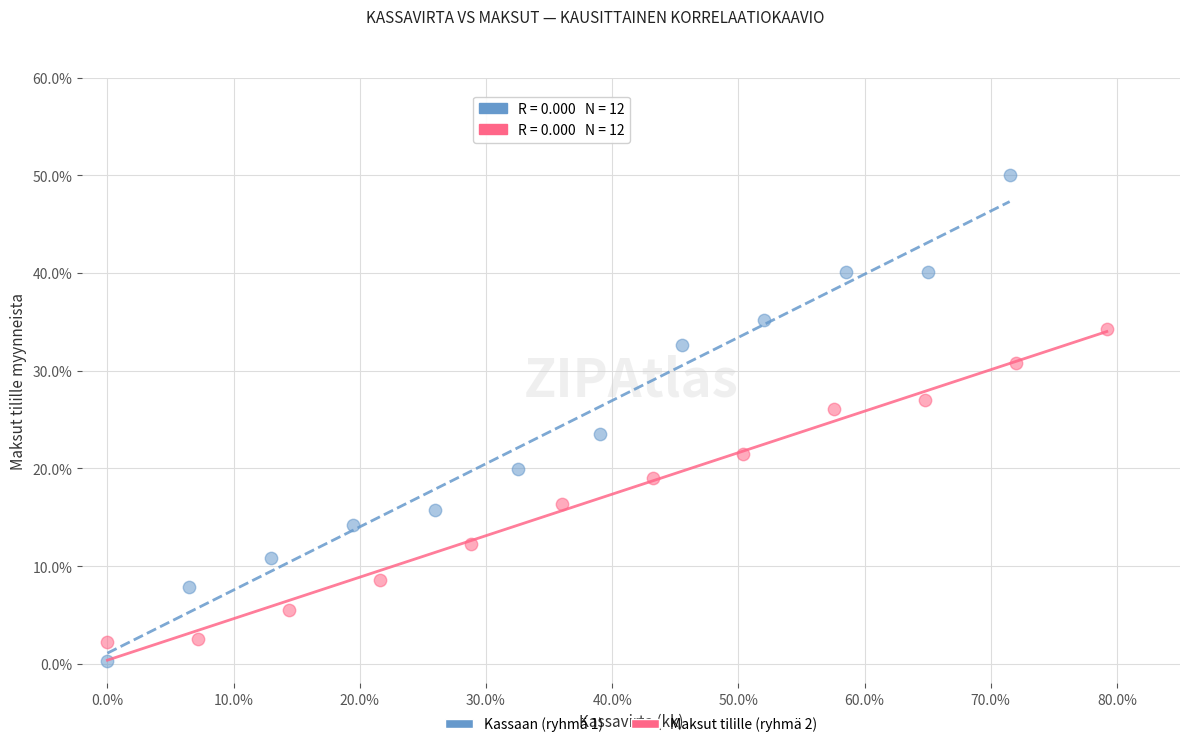

What are all the series names shown in the legend?

Kassaan (ryhmä 1), Maksut tilille (ryhmä 2)